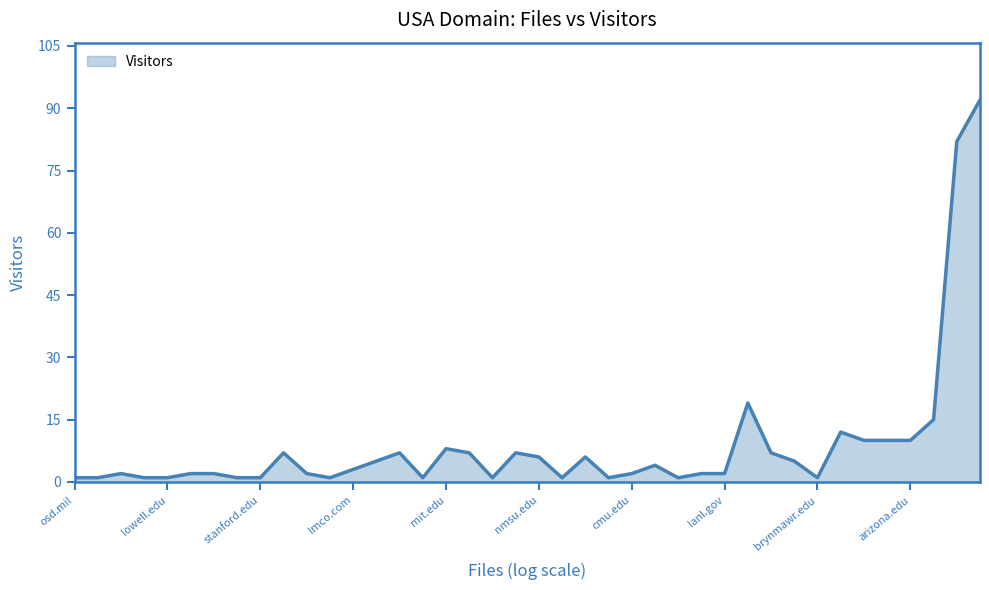

What is the maximum value shown in the chart?

92